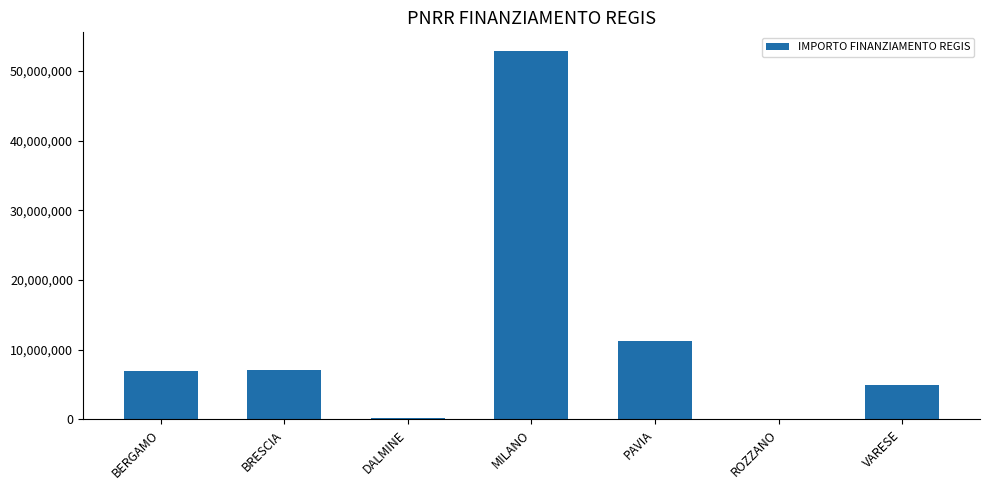

What is the change in value from MILANO to VARESE?

-48029360.6